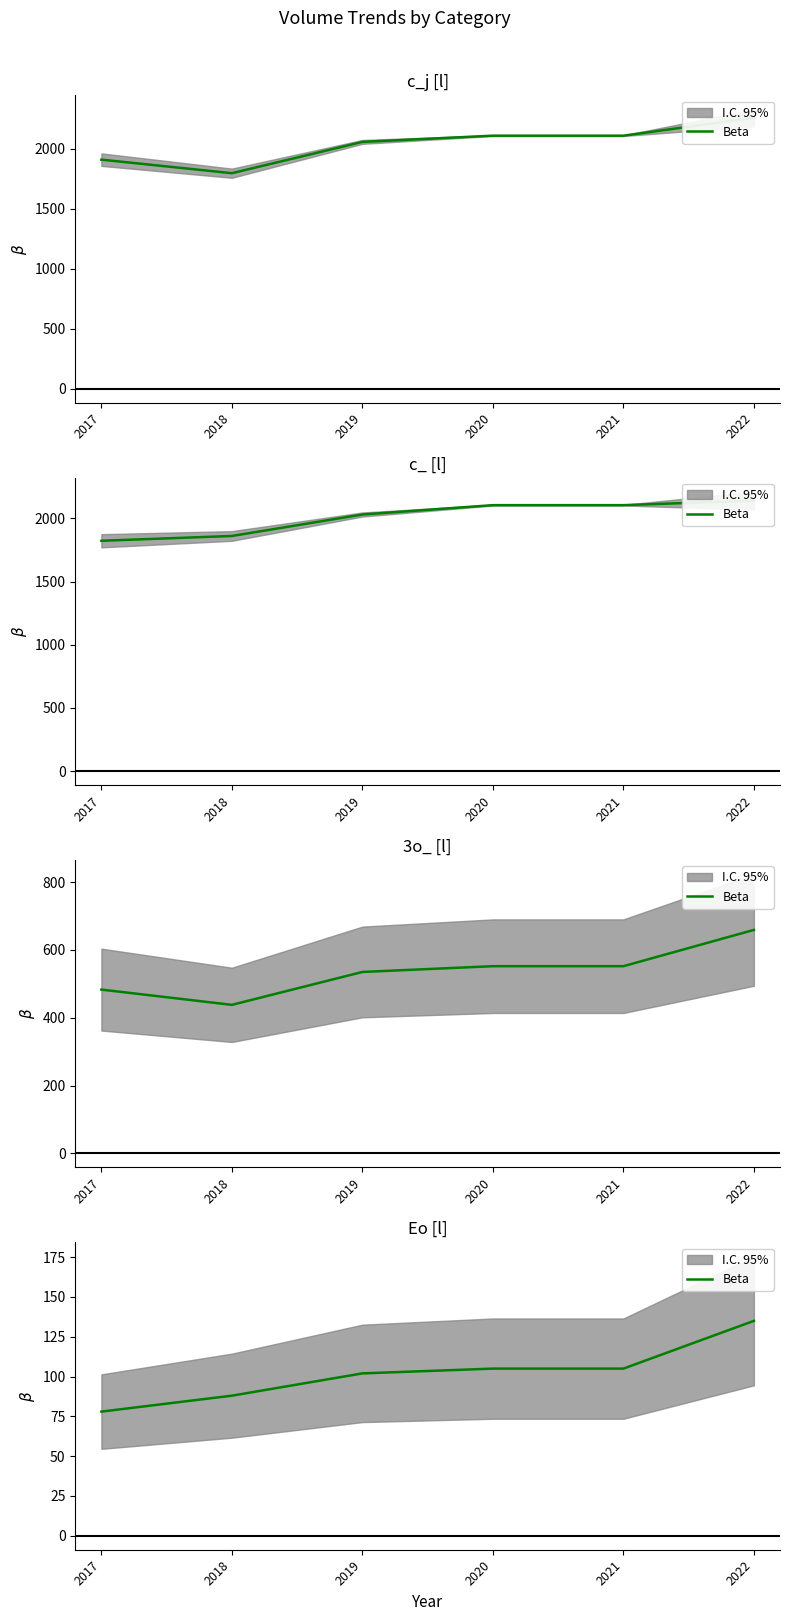

Which has a higher value, 2020 or 2022?

2022